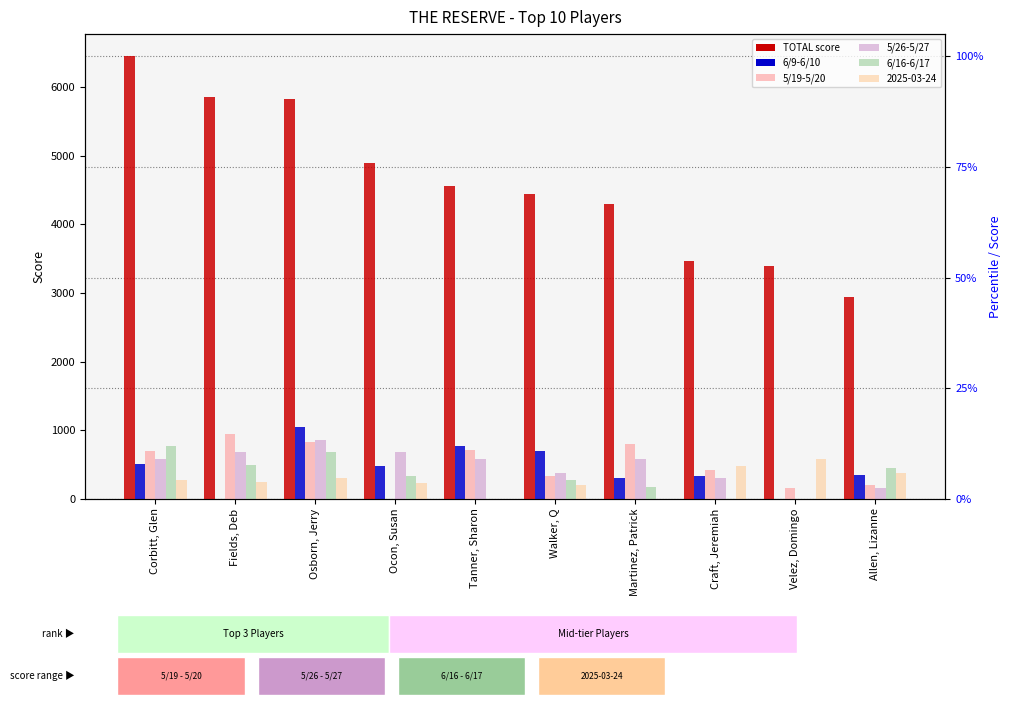

What is the label of the 3rd bar from the left?

Osborn, Jerry